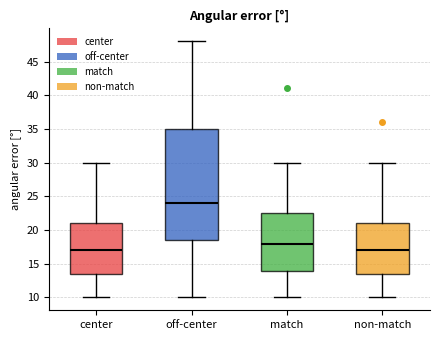

Comparing the boxes themselves (not the whiskers), which one is the tallest?

off-center